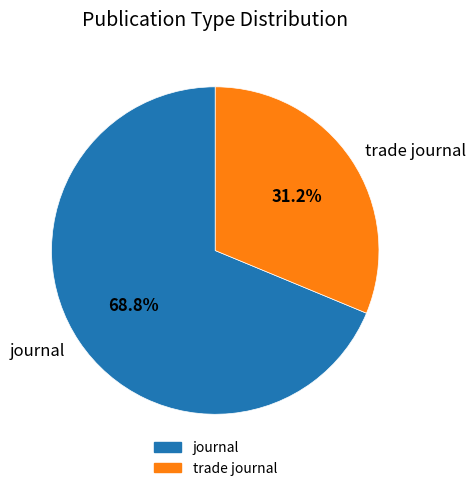

What percentage do journal and trade journal together represent?

100.0%